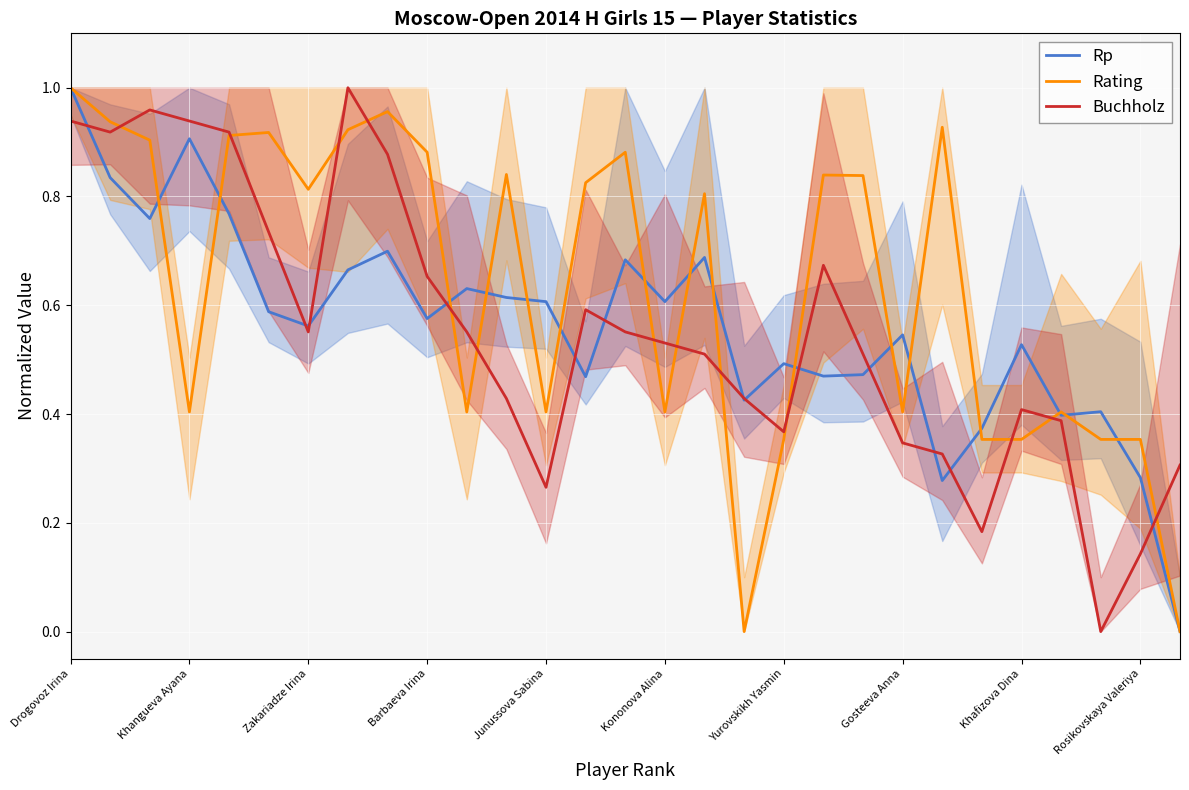

True or false: Buchholz has a value of 0.2 at Kononova Alina.

False